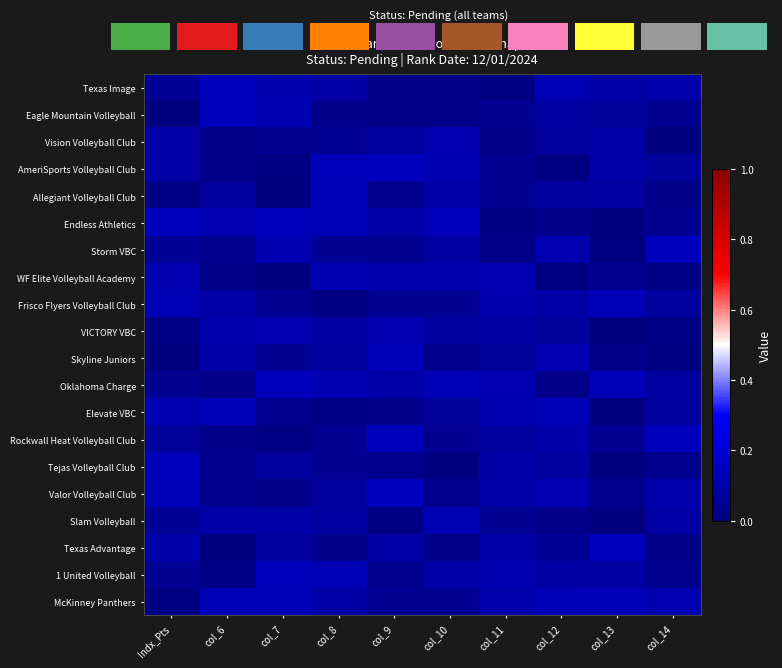

At which label does 1 United Volleyball reach its peak?

col_7